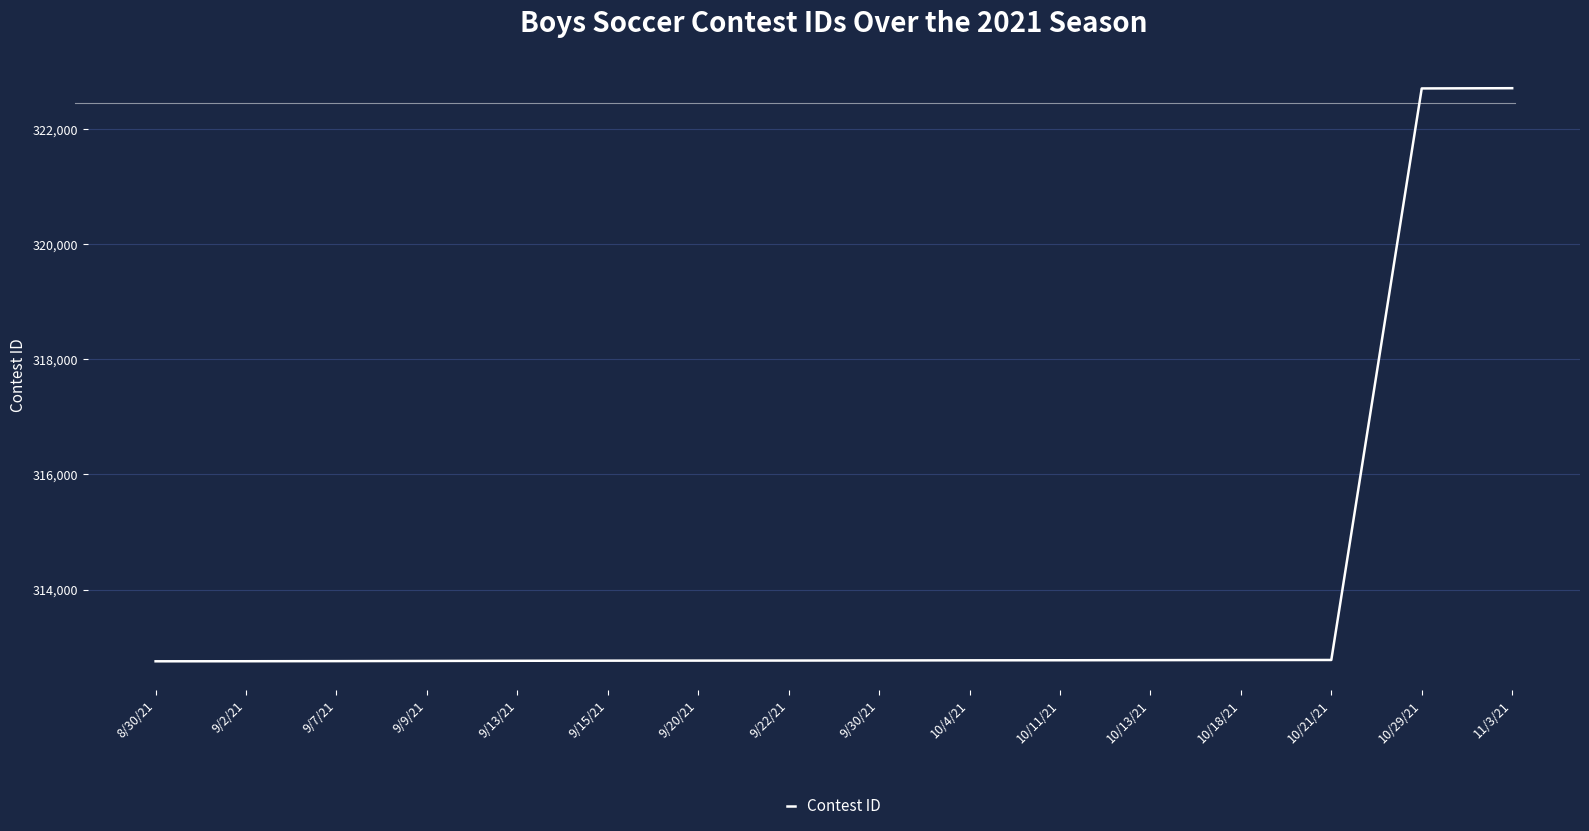

Which has a higher value, 9/20/21 or 10/29/21?

10/29/21